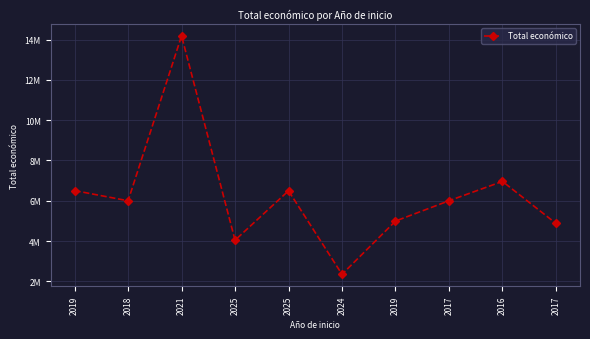

What is the smallest value displayed?

2348280